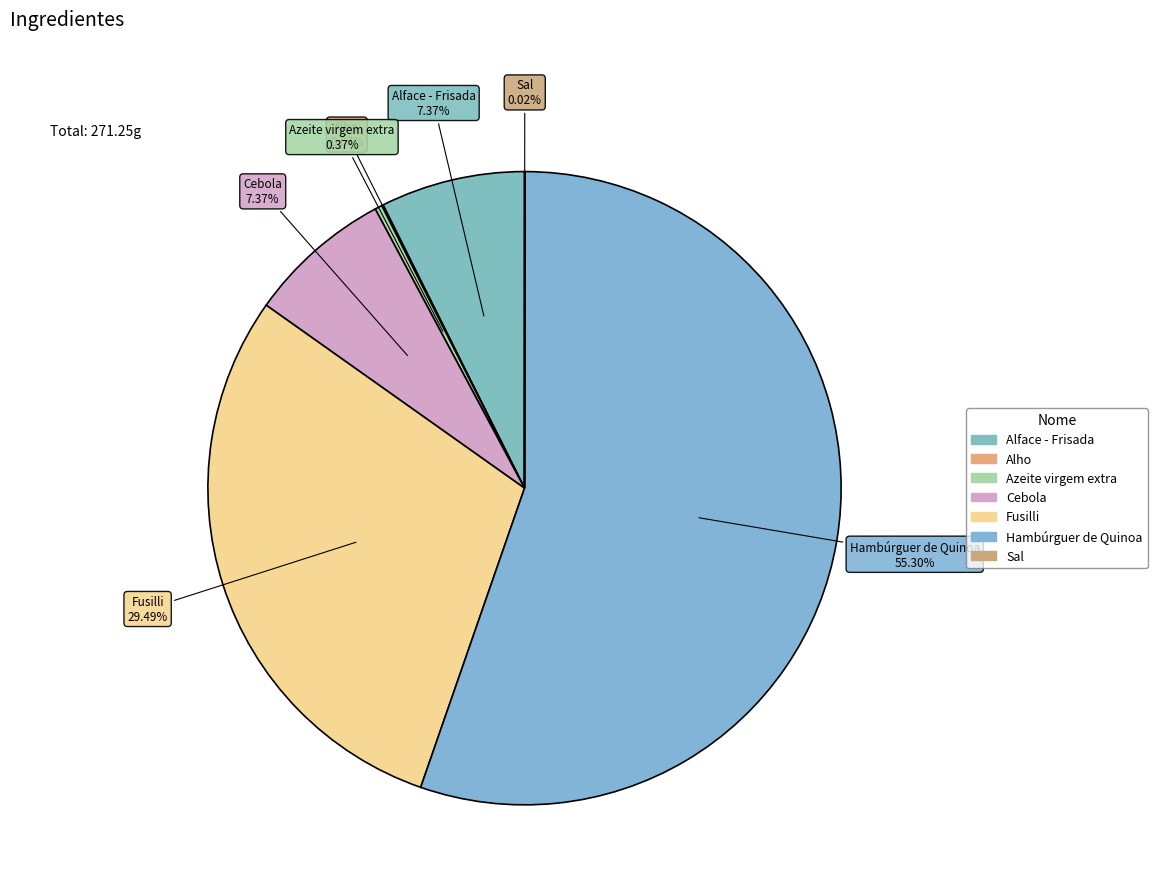

To the nearest percent, what is the average slice percentage?

14%